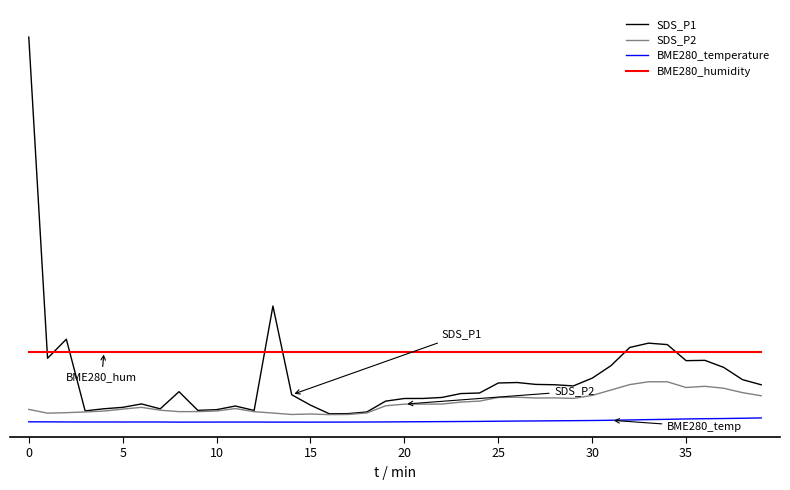

What is the value of the BME280_temperature point at the 14th from the left?

0.9